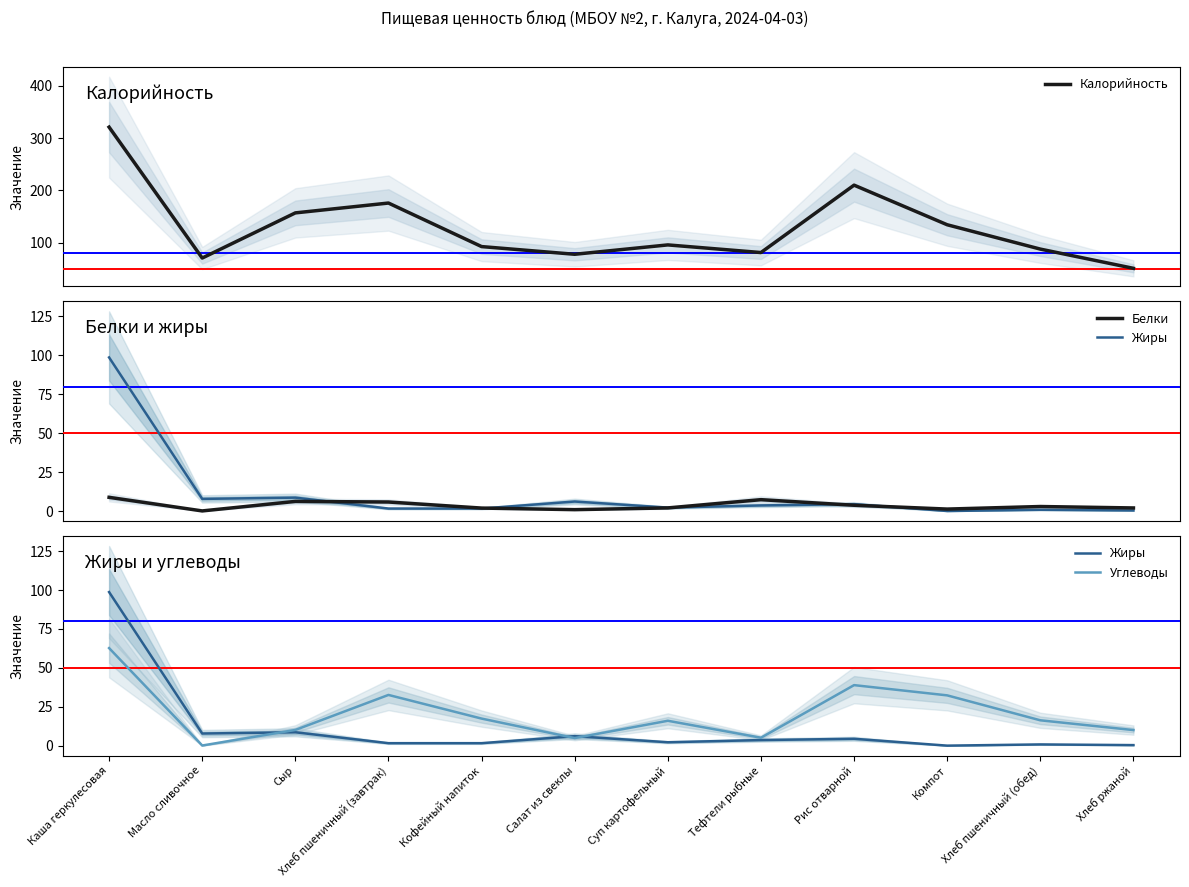

Reading right to left, extract all data points from this chart.

Калорийность: 51.2	88.0	134.5	210.2	81.4	96.0	78.1	92.8	176.0	157.2	70.9	321.1
Белки: 2.0	2.9	1.3	3.7	7.3	2.0	0.9	1.9	5.8	6.2	0.1	8.8
Жиры: 0.4	0.8	0.0	4.4	3.6	2.2	6.1	1.6	1.6	8.6	7.8	98.7
Углеводы: 10.0	16.3	32.3	38.9	5.1	16.0	4.9	17.4	32.6	10.1	0.1	62.7